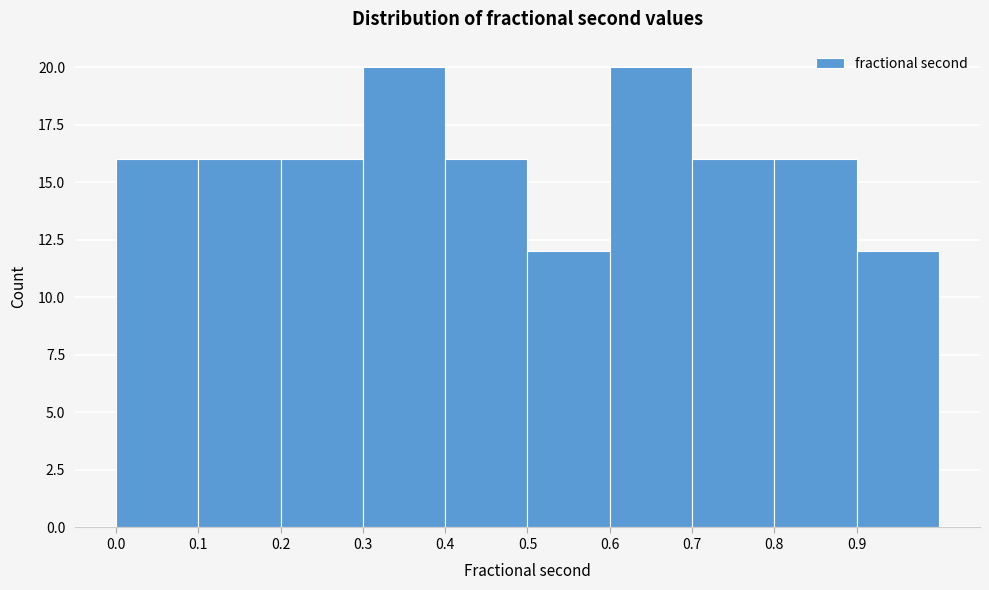

Reading left to right, transcribe this chart: for each bar, give the range it covers on the x-axis and its height. The values are not printed on the chart, so give them approximately, as read against the axis.

0.0 to 0.1: 16
0.1 to 0.2: 16
0.2 to 0.3: 16
0.3 to 0.4: 20
0.4 to 0.5: 16
0.5 to 0.6: 12
0.6 to 0.7: 20
0.7 to 0.8: 16
0.8 to 0.9: 16
0.9 to 1.0: 12